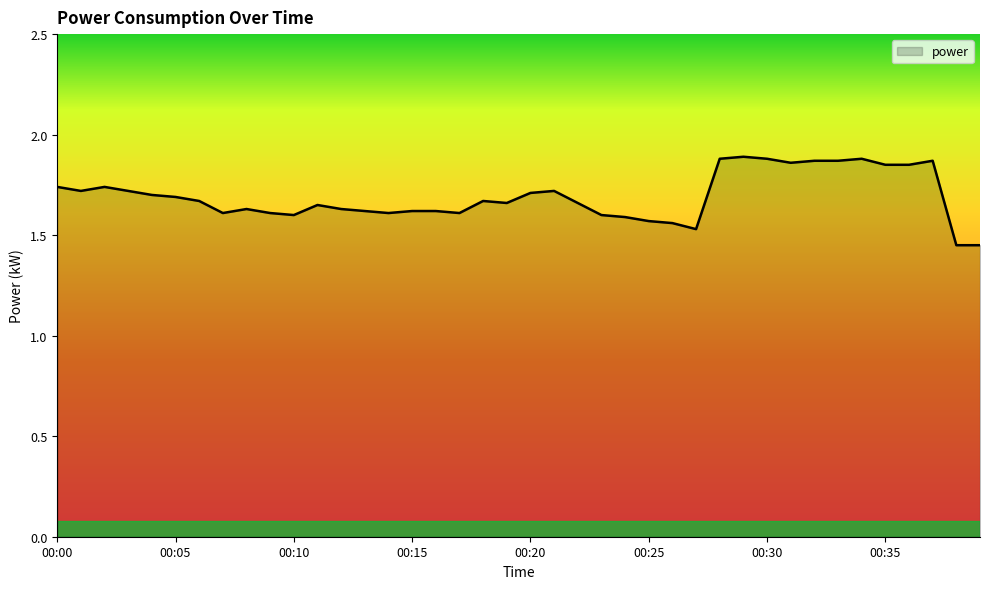

What is the difference between the maximum and minimum values?

0.4